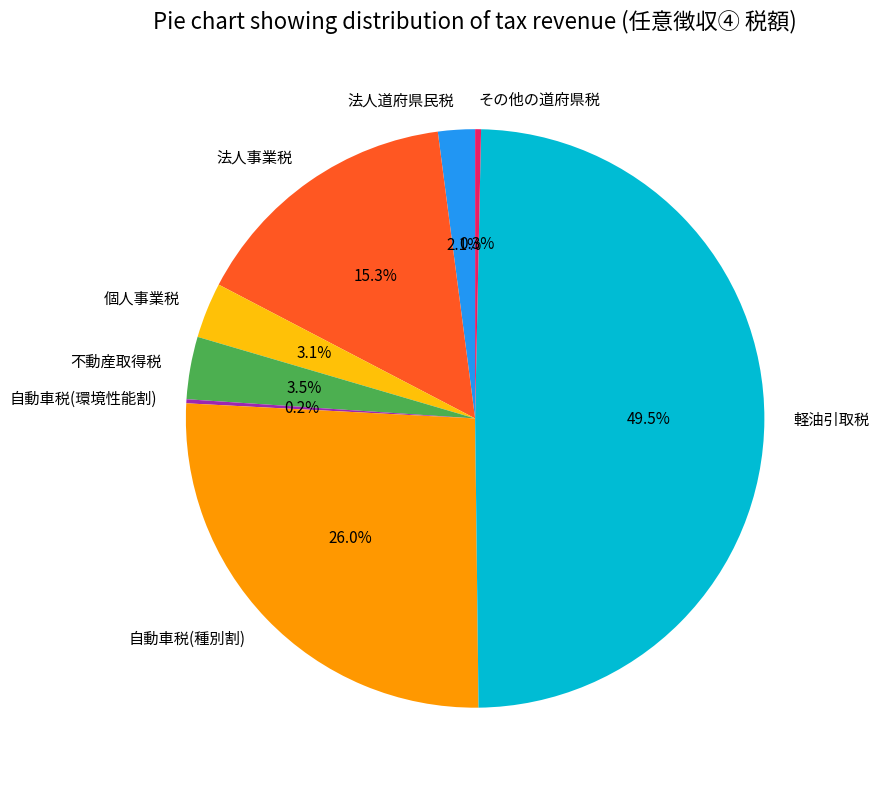

To the nearest percent, what is the average slice percentage?

12%